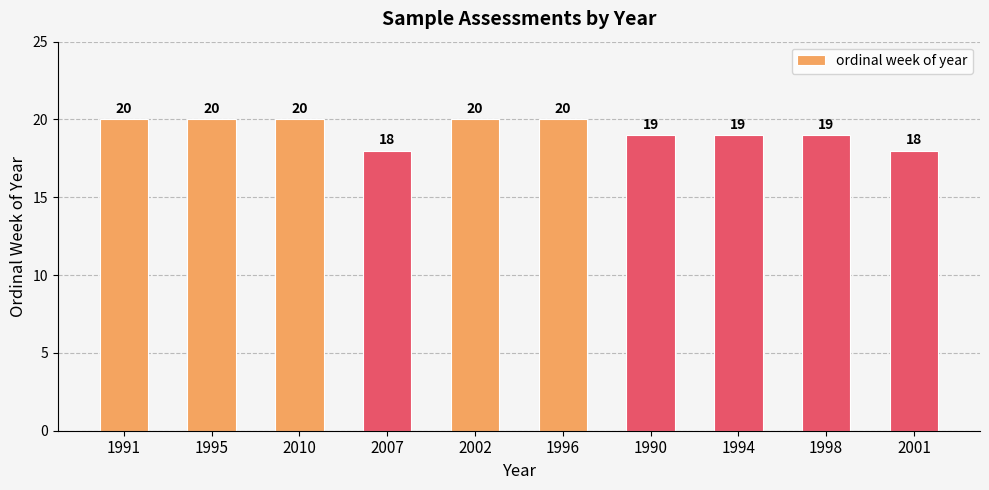

Read the value at 2007.

18